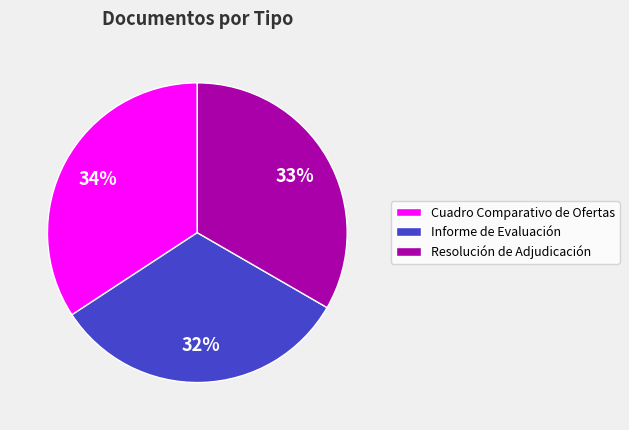

Count the number of slices in the pie.

3